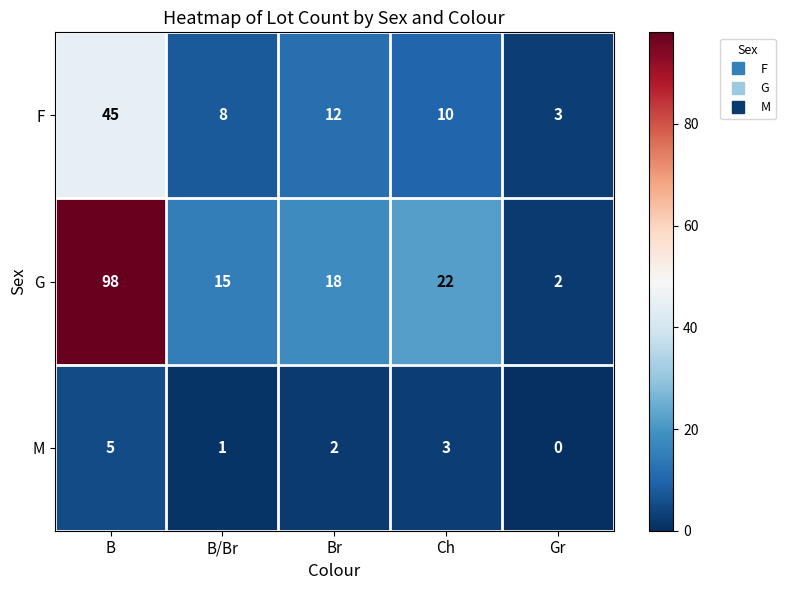

Which category has the lowest value across all series?

Gr